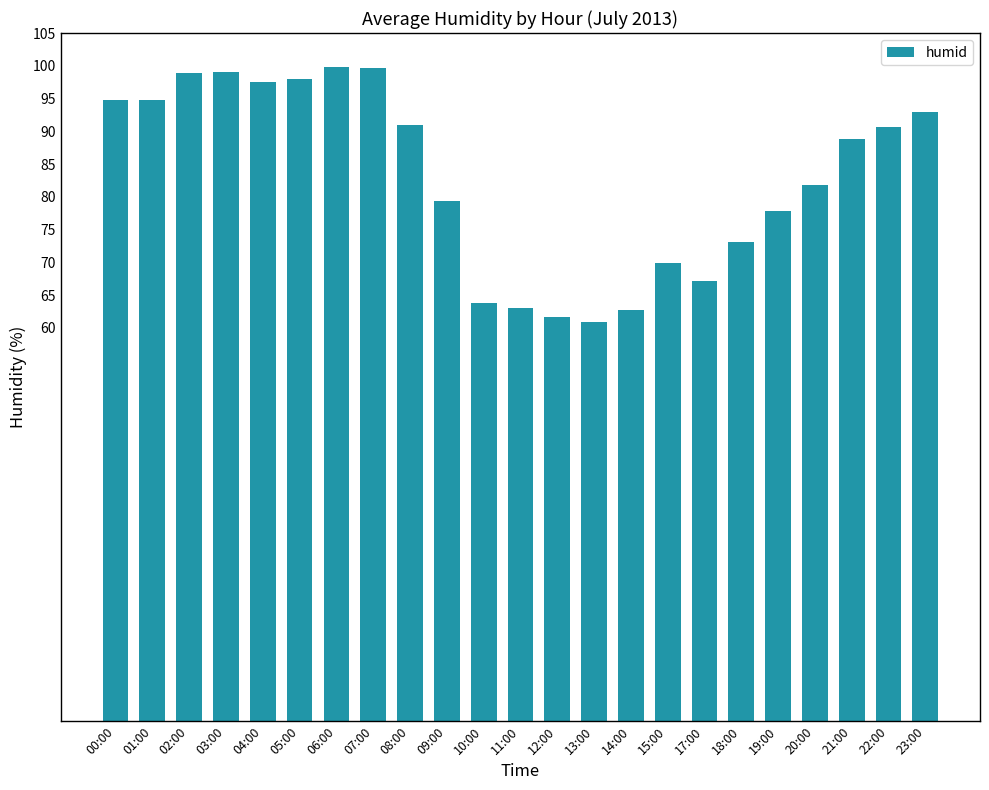

How many series are shown in this chart?

1